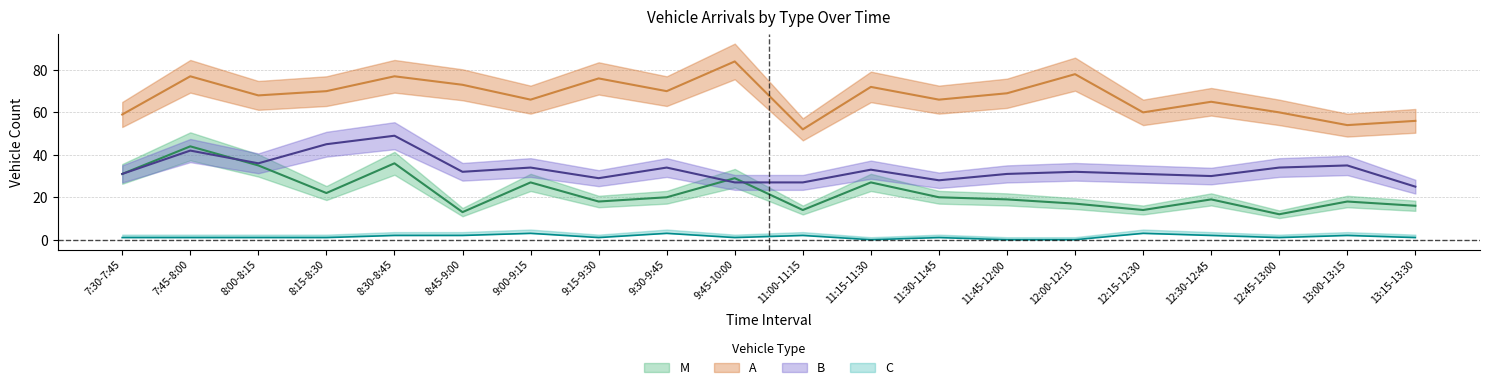

How many interior local peaks does the B series have?

7